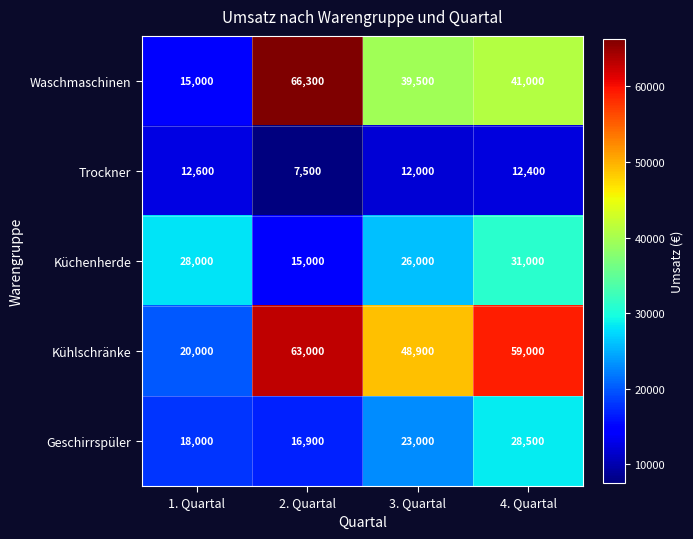

Reading left to right, what are all the values shown in this chart?

Waschmaschinen: 15000	66300	39500	41000
Trockner: 12600	7500	12000	12400
Küchenherde: 28000	15000	26000	31000
Kühlschränke: 20000	63000	48900	59000
Geschirrspüler: 18000	16900	23000	28500